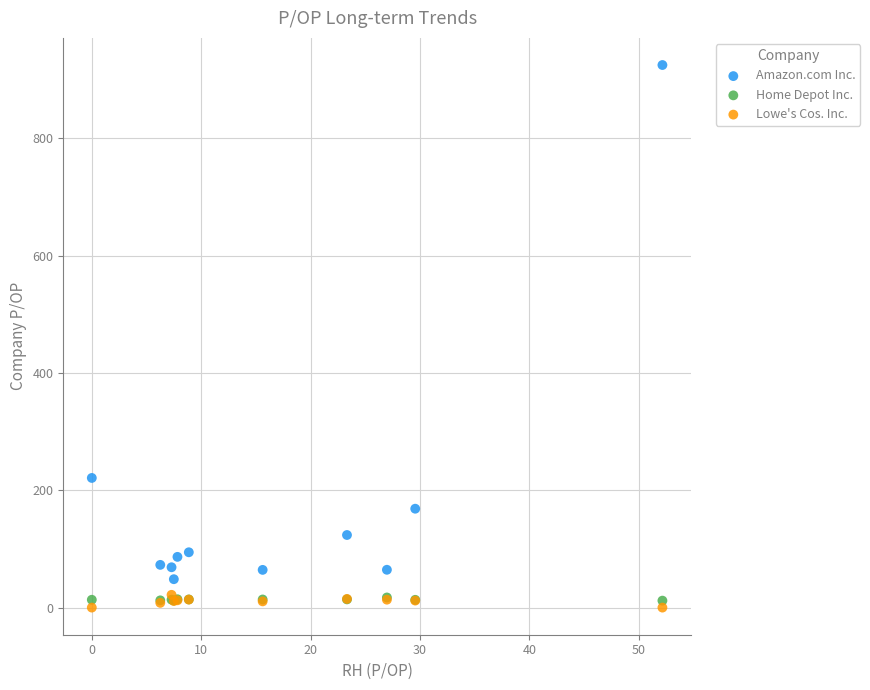

Across all series, what Y value is closest to 462?

221.1